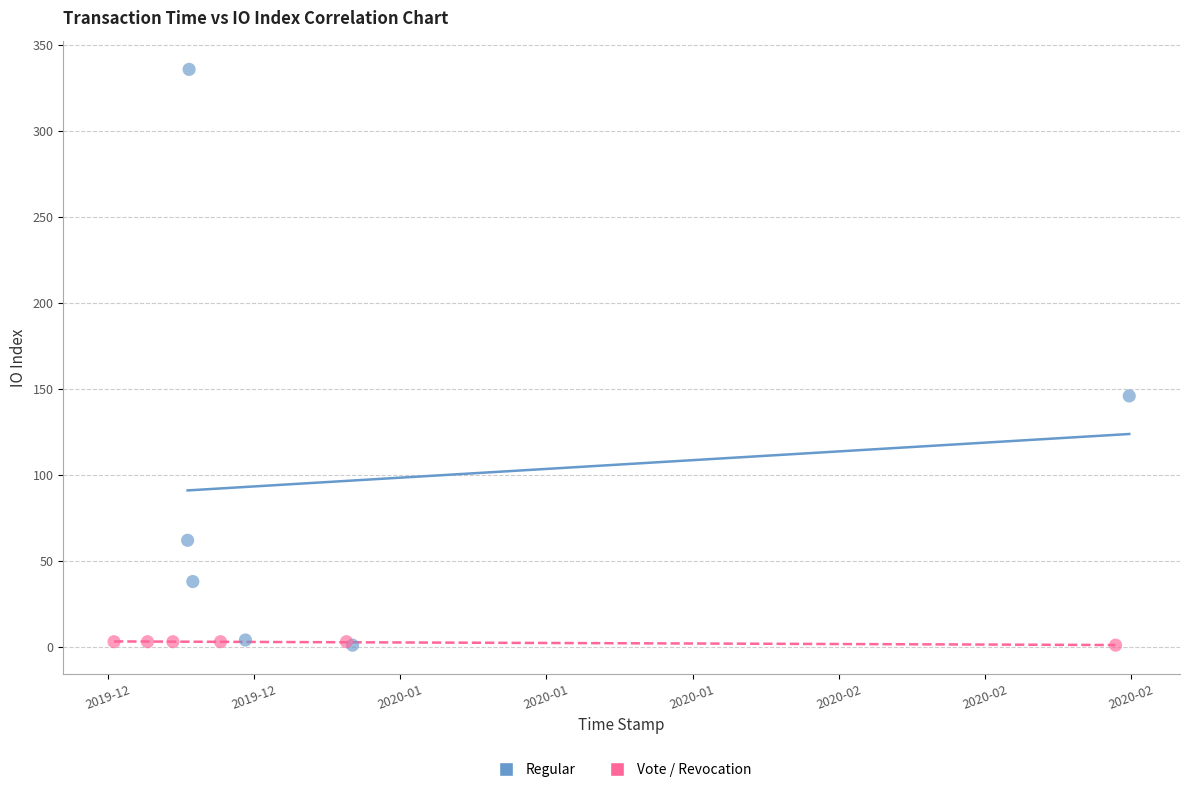

Which series contains the highest Y value?

Regular